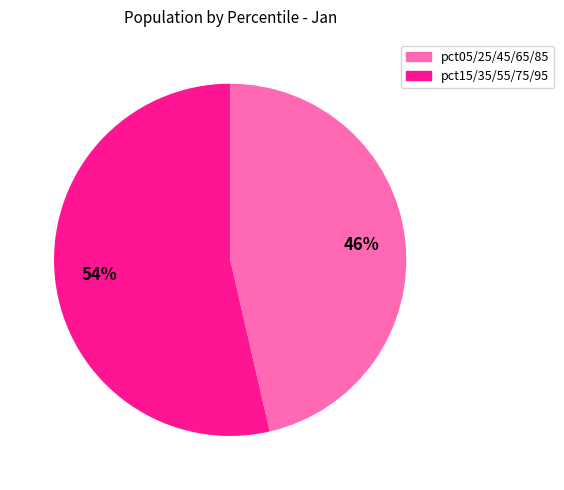

Is there any slice that represents more than half of the pie?

Yes